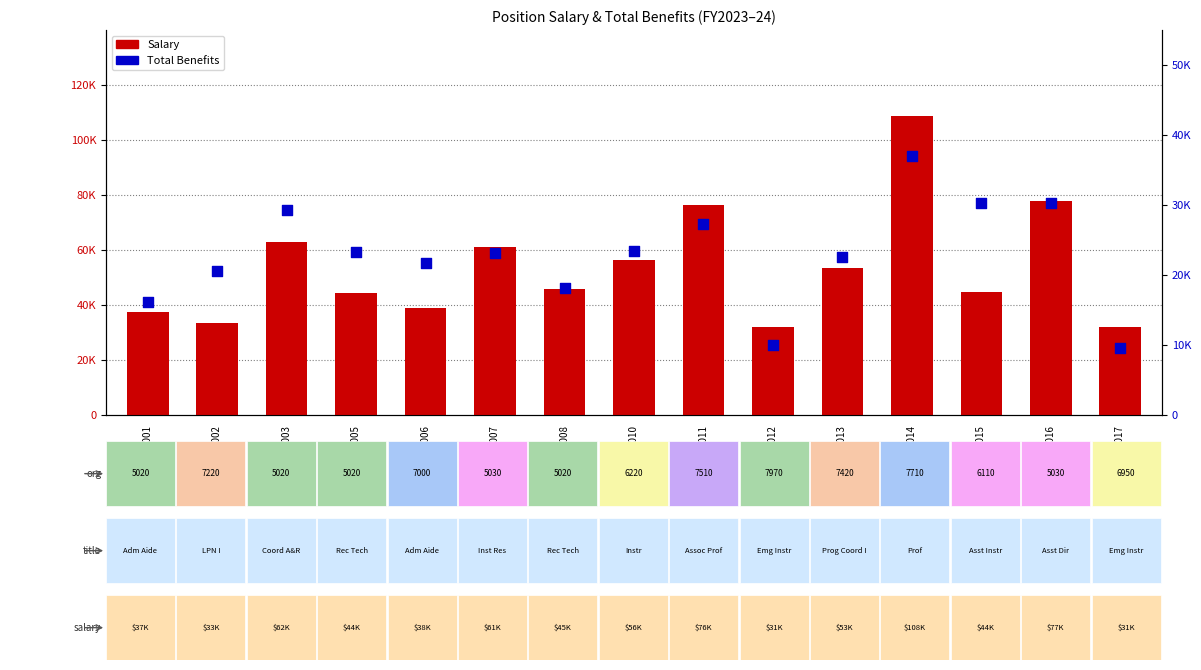

At how many categories does at least one series exceed 21160?

15